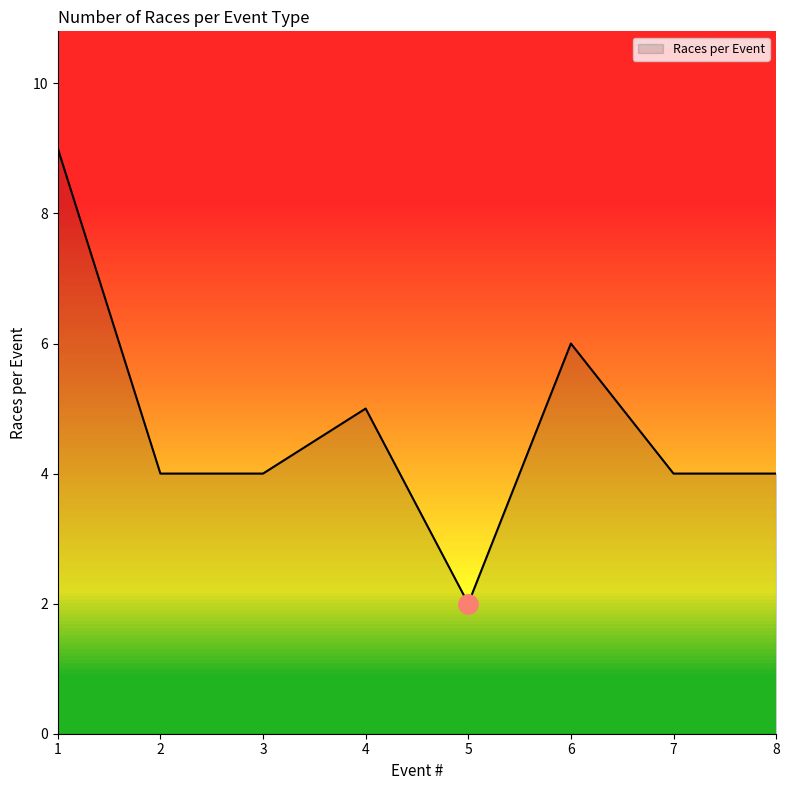

The chart shows a value of 2 at 3. True or false?

False